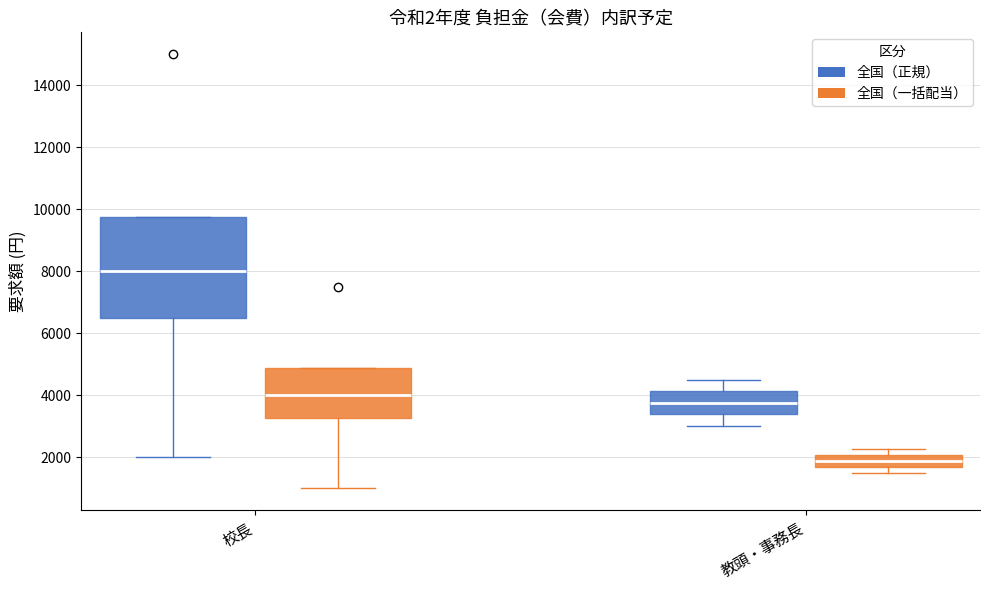

Comparing the boxes themselves (not the whiskers), which one is the tallest?

校長 (全国（正規）)